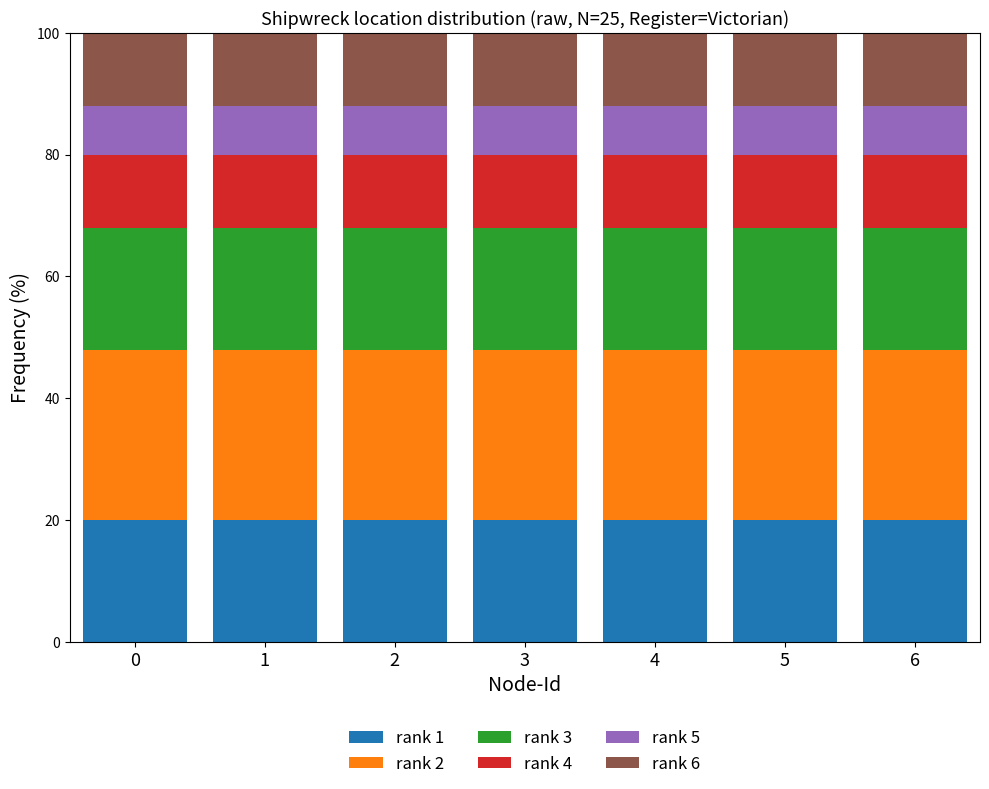

What is the lowest value of the rank 1 series?

20